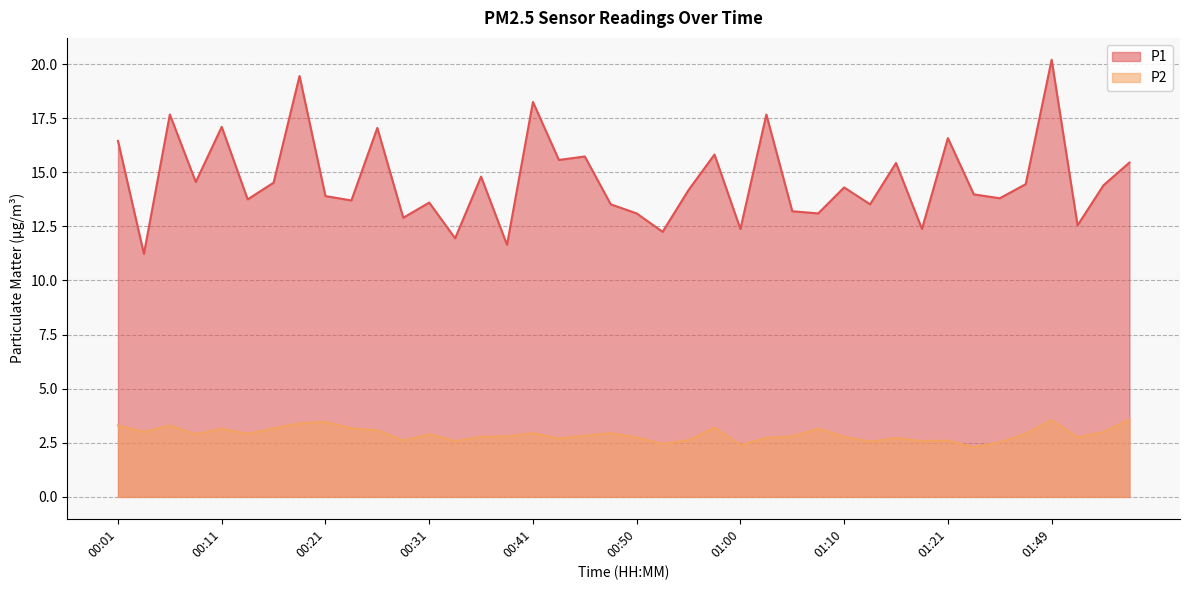

True or false: P2 has a value of 5.1 at 00:11.

False